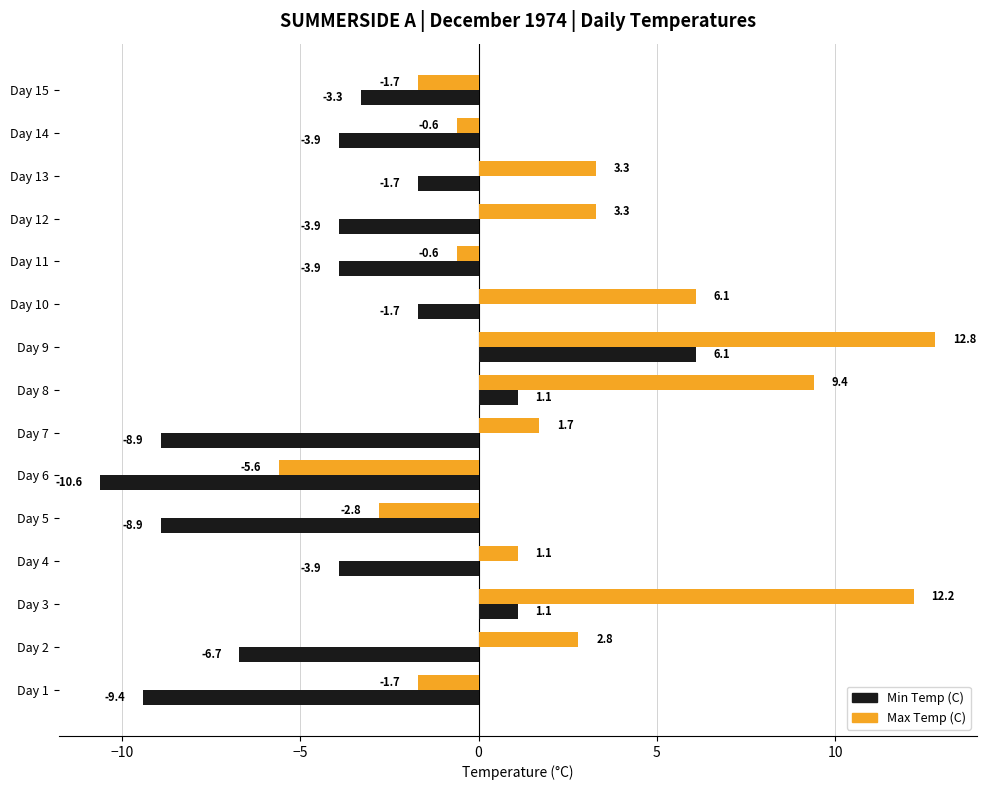

Where is Max Temp (C) nearest to the value 3?

Day 2